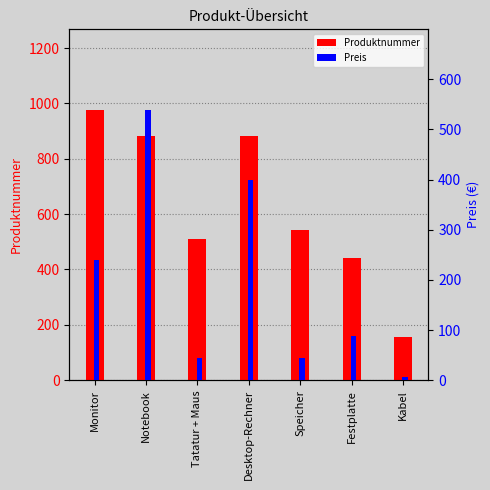

What position from the right is Notebook?

6